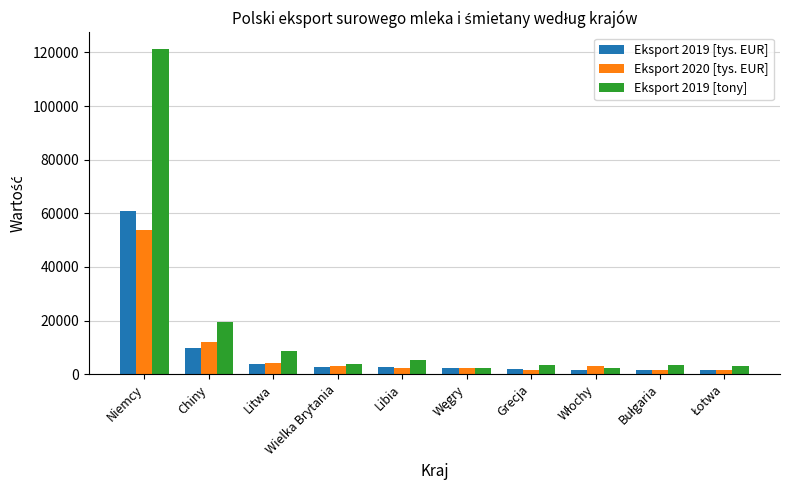

What is the average value of the Eksport 2019 [tony] series?

17295.8